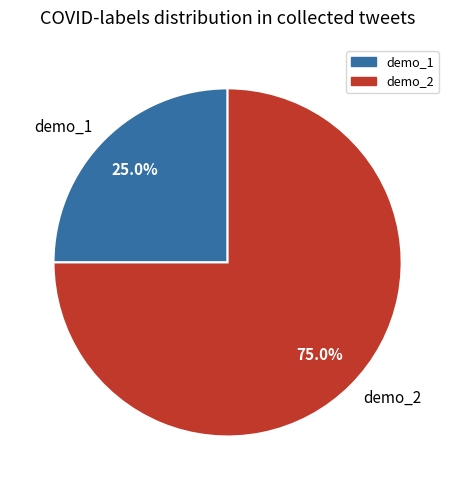

Rank the categories by value from lowest to highest.

demo_1, demo_2